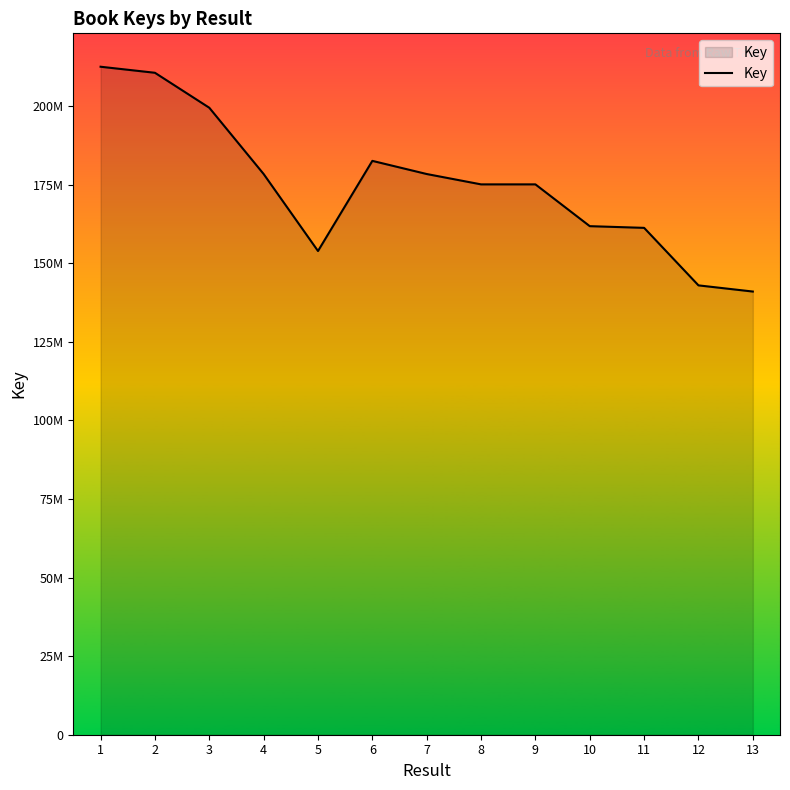

Is this an area chart (filled region under the line)?

Yes